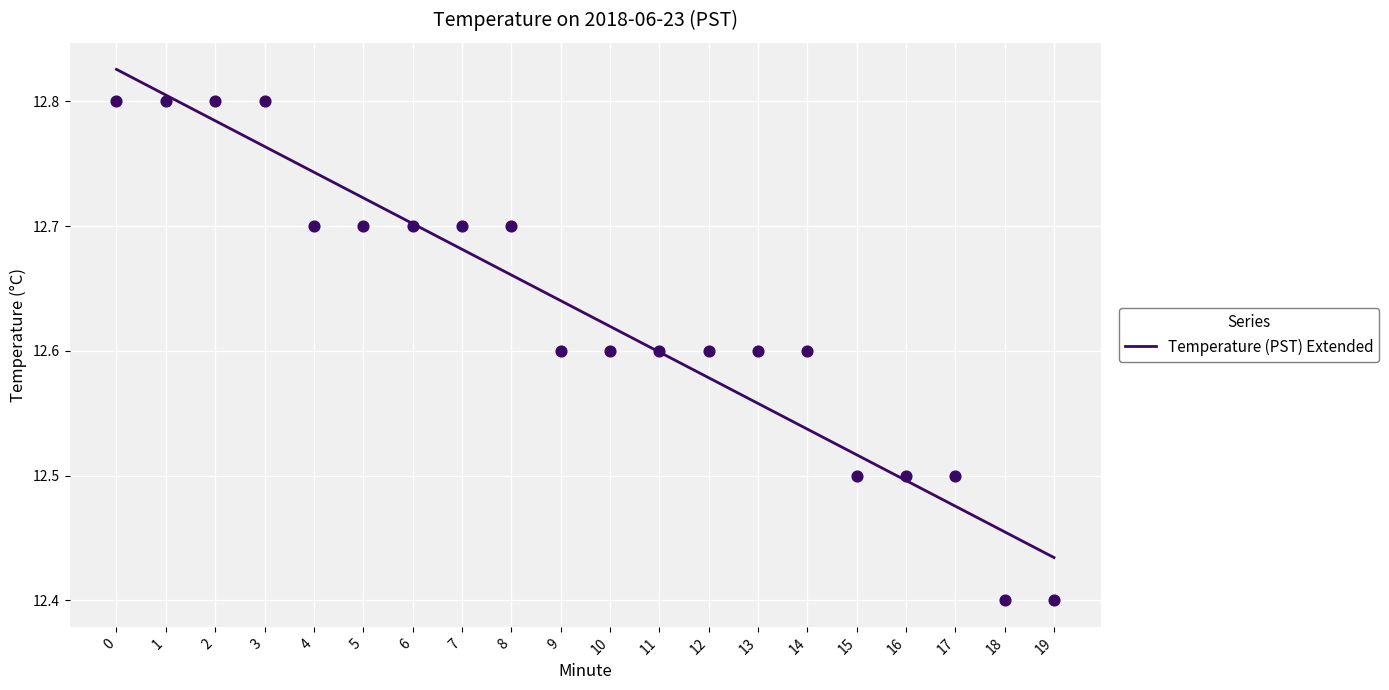

Which has a higher value, 19 or 14?

14